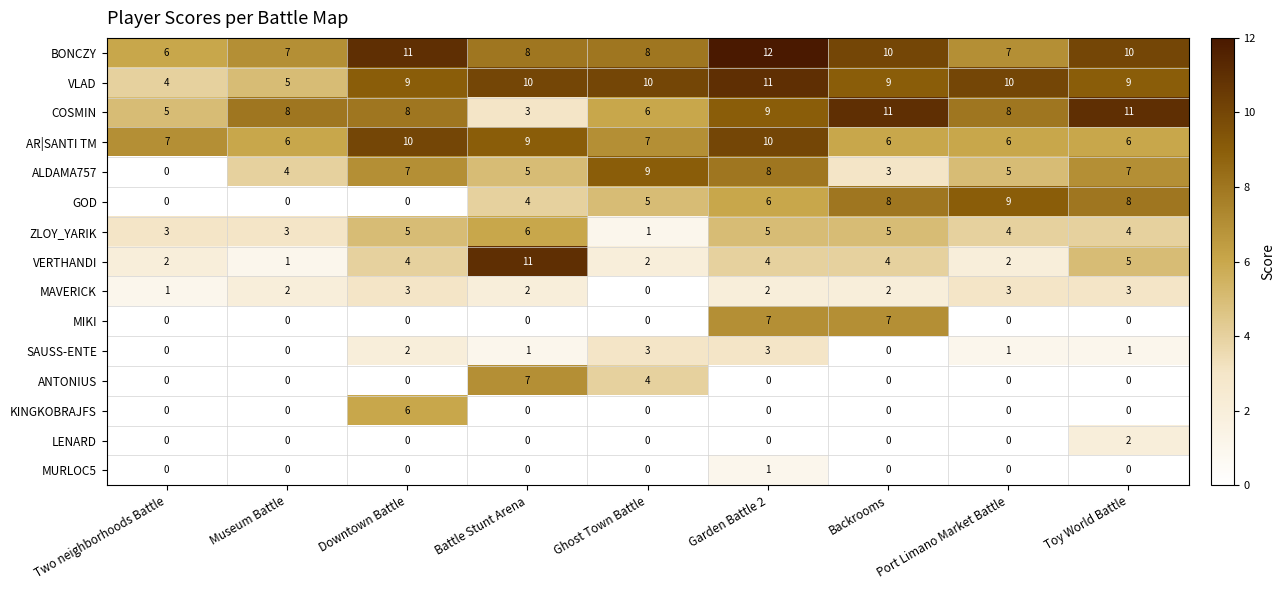

Which series has the widest spread of values?

VERTHANDI